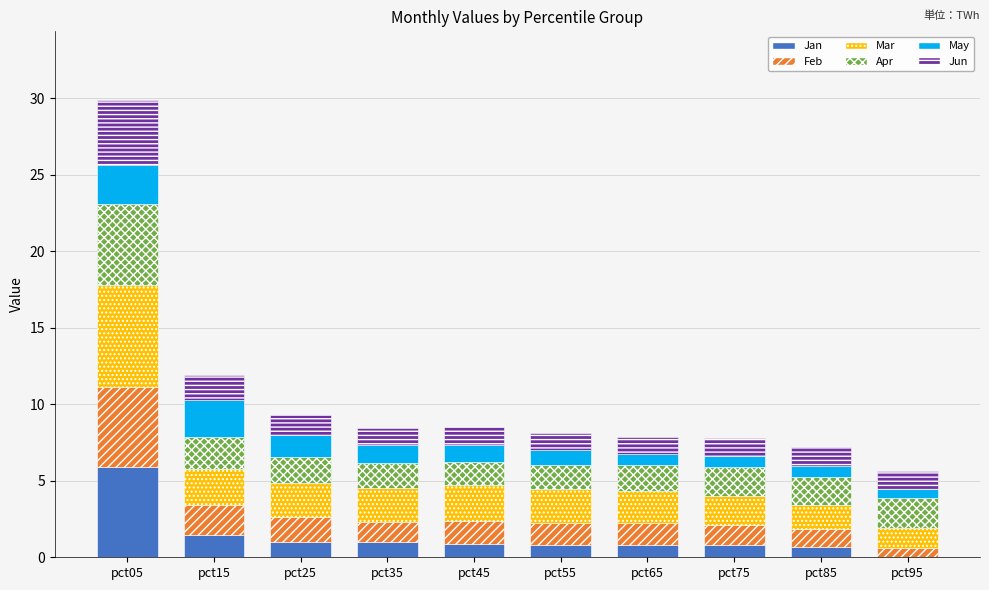

Read the Jan value at pct55.

0.8